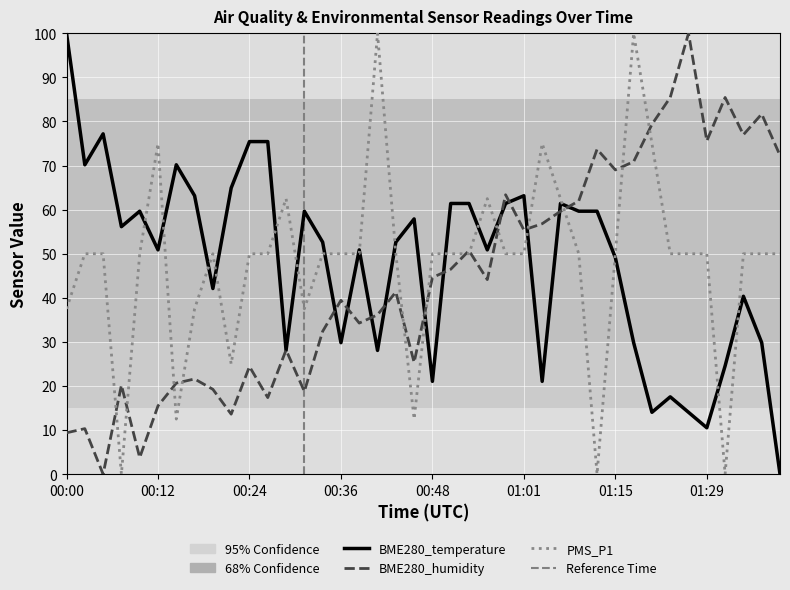

What is the difference between the PMS_P1 values at 00:22 and 00:12?

50.0